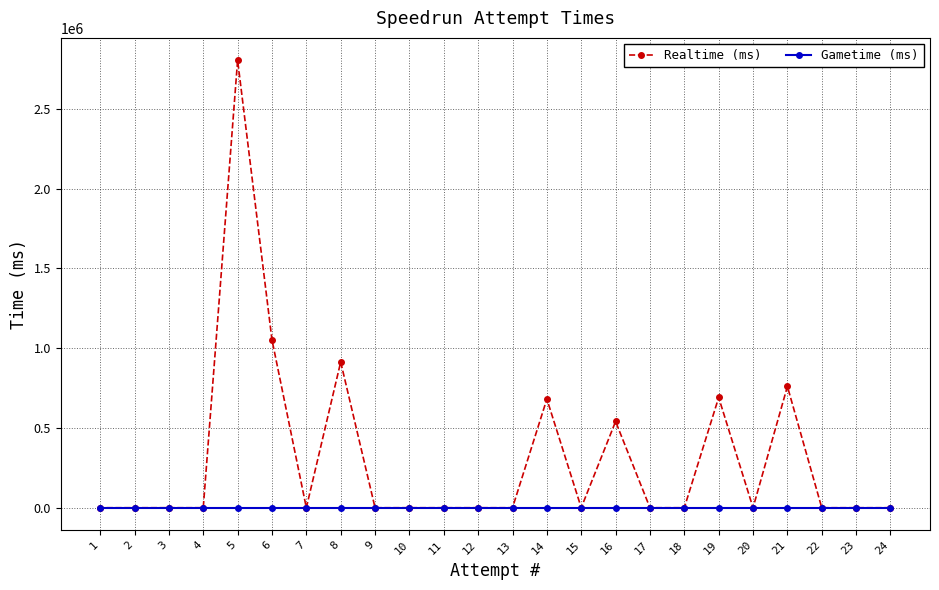

Between 16 and 3, which series saw the biggest shift?

Realtime (ms)